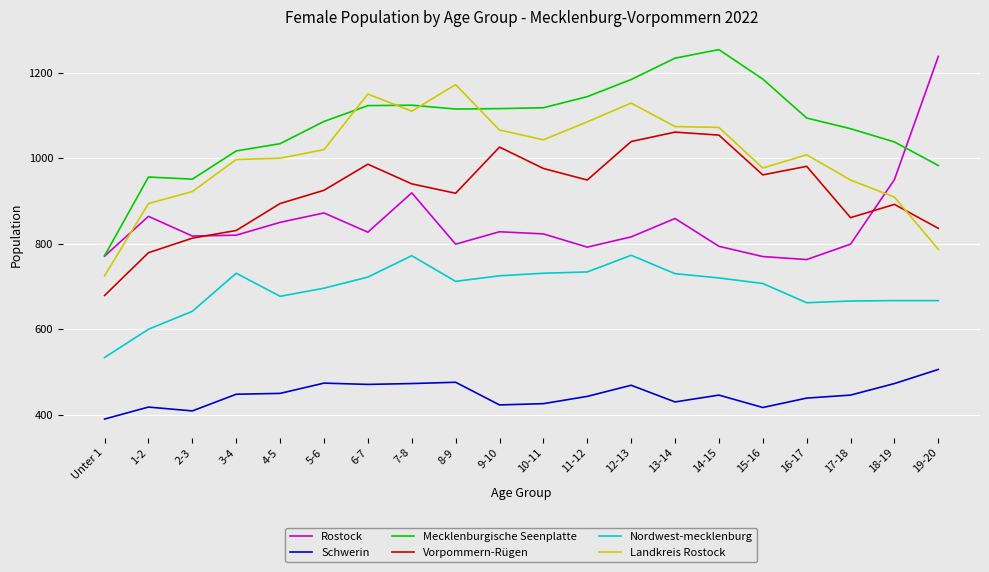

What is the difference between the highest and lowest values at 9-10?

693